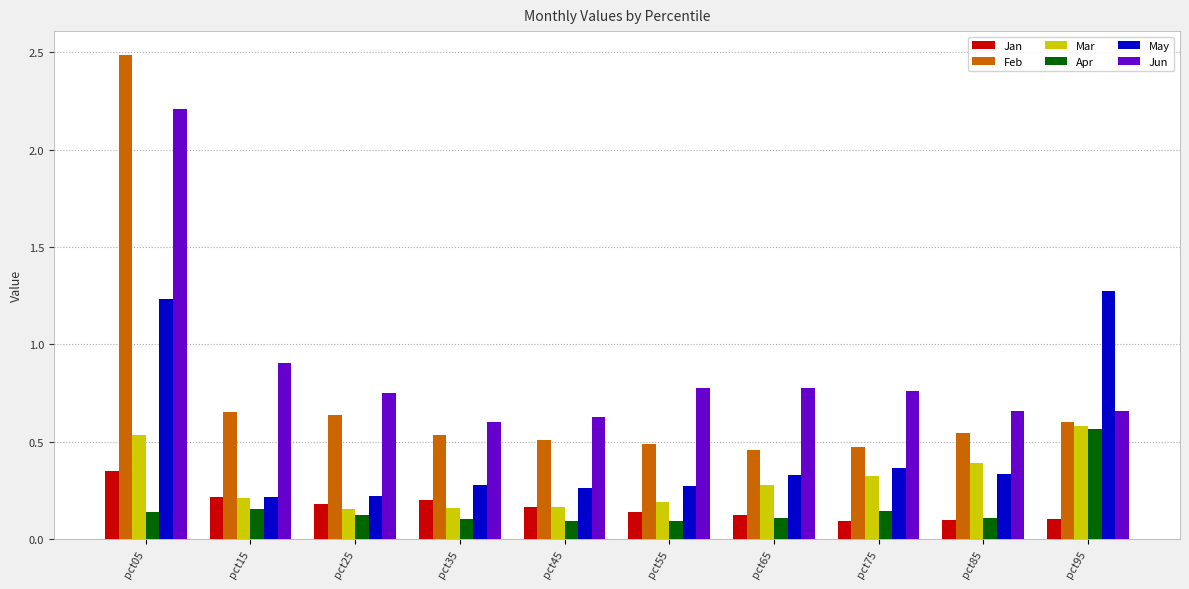

The value of May at pct25 is 0.2. True or false?

True